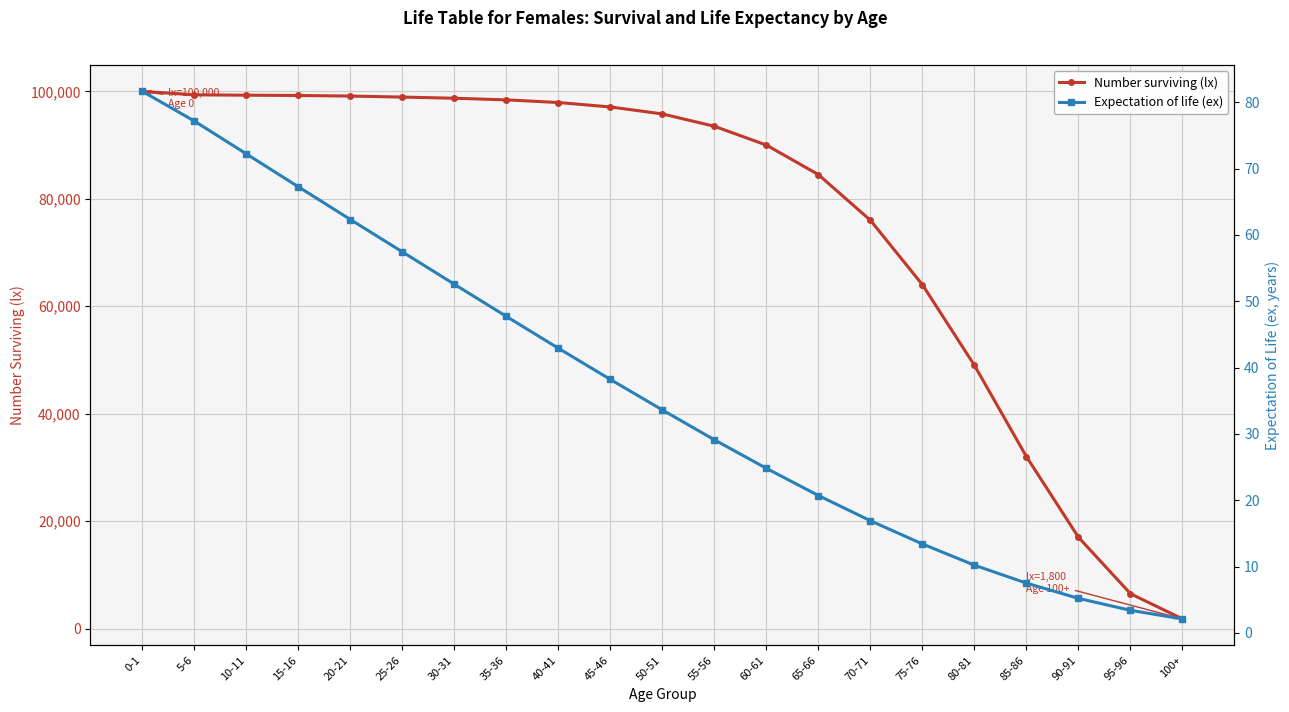

Reading left to right, extract all data points from this chart.

Number surviving (lx): 100000.0	99357.6	99289.5	99236.1	99128.4	98938.9	98723.5	98418.7	97925.0	97100.0	95800.0	93500.0	90000.0	84500.0	76000.0	64000.0	49000.0	32000.0	17000.0	6500.0	1800.0
Expectation of life (ex): 81.6	77.2	72.2	67.2	62.3	57.4	52.5	47.7	42.9	38.2	33.6	29.1	24.8	20.7	16.9	13.4	10.2	7.5	5.2	3.4	2.1